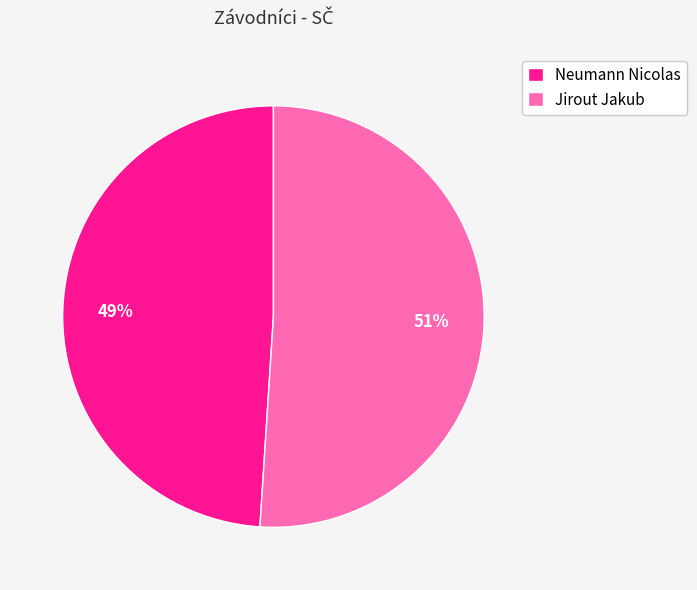

To the nearest percent, what percentage of the pie is Jirout Jakub?

51%